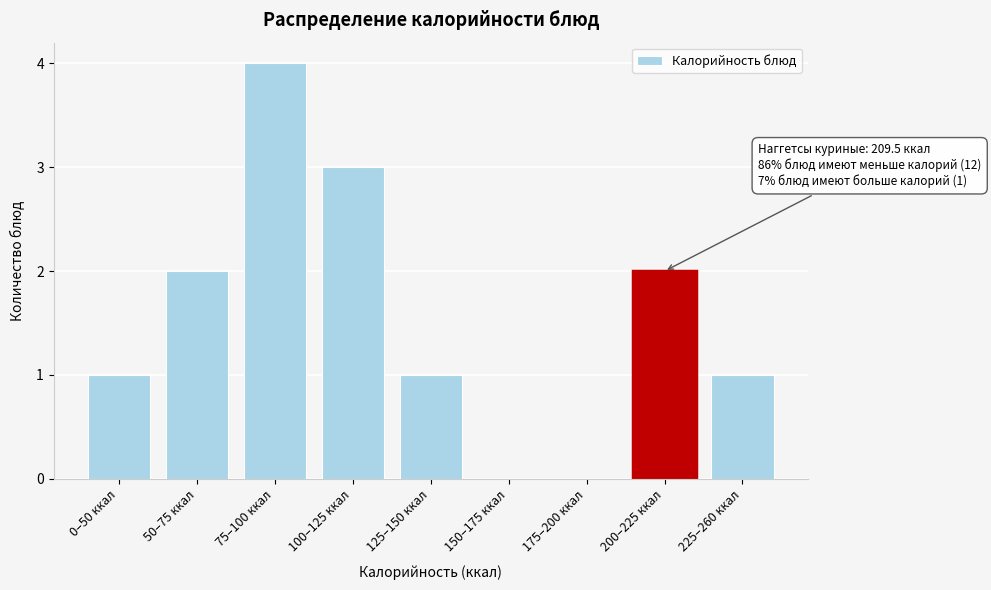

Reading left to right, extract all data points from this chart.

0–50 ккал=1	50–75 ккал=2	75–100 ккал=4	100–125 ккал=3	125–150 ккал=1	150–175 ккал=0	175–200 ккал=0	200–225 ккал=2	225–260 ккал=1